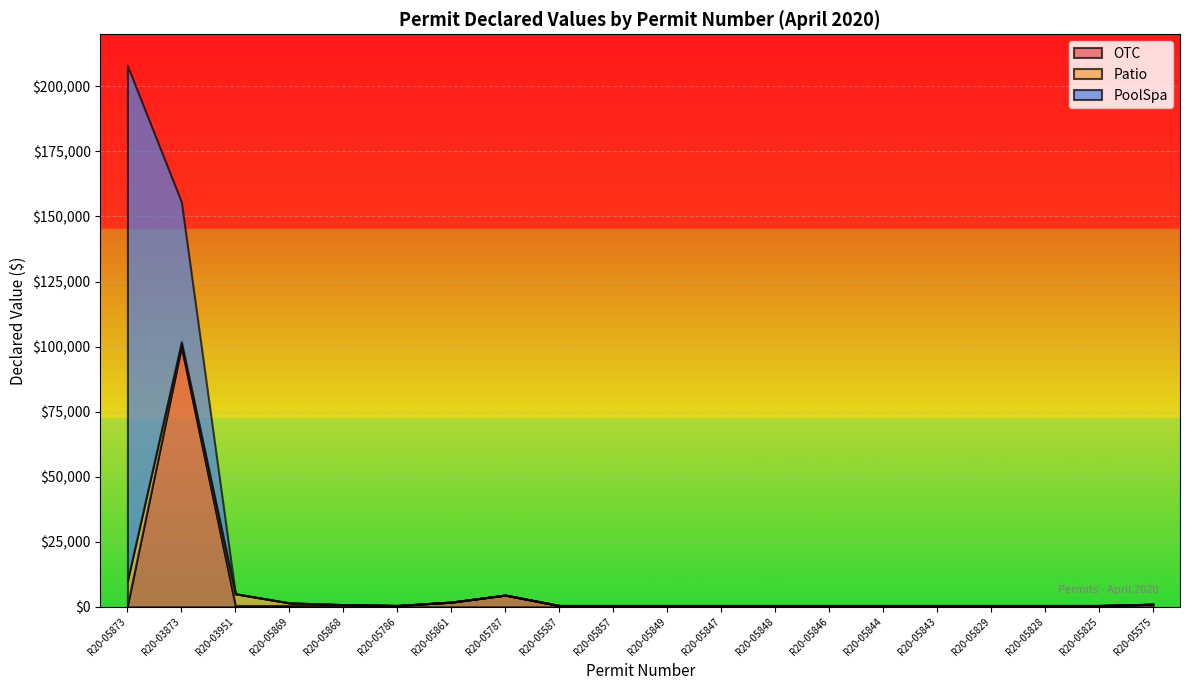

Between which two adjacent categories do Patio and OTC first intersect?

R20-05873 and R20-03873